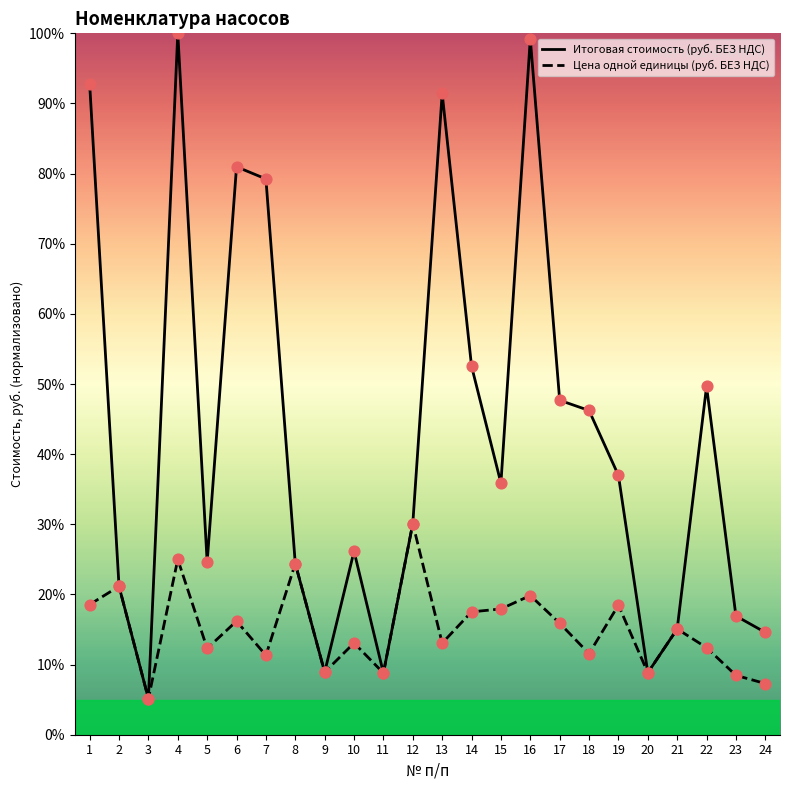

At which category is the sum across all series the highest?

4